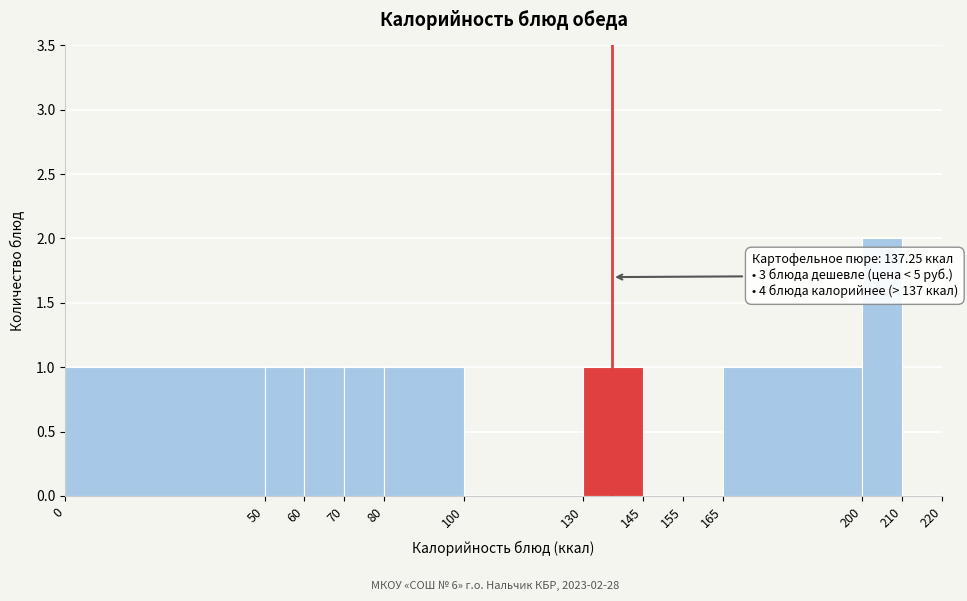

Which range on the x-axis has the tallest bar?

200 to 210